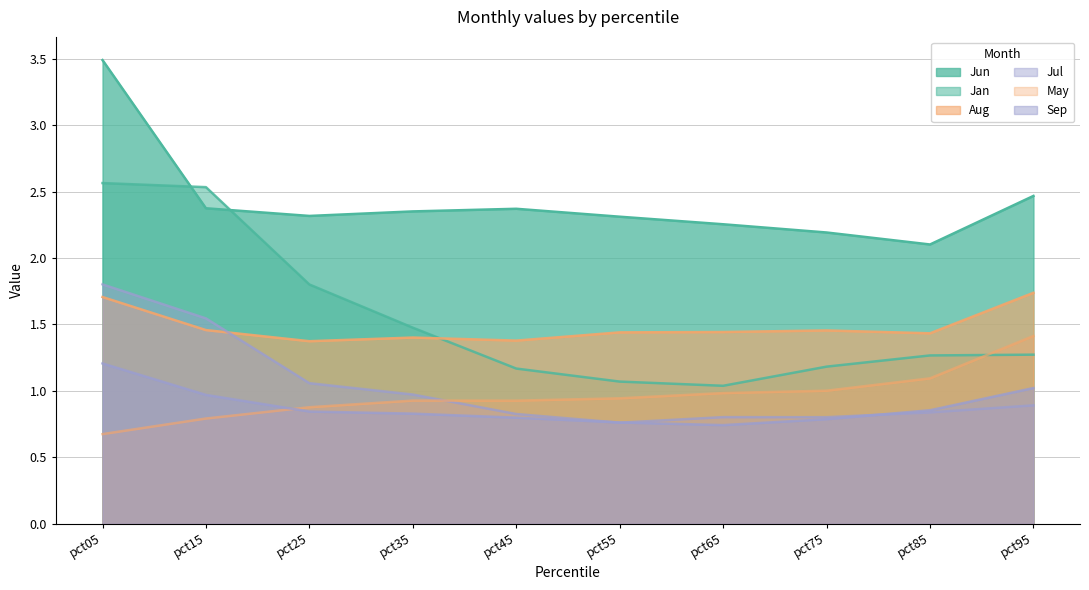

Count the number of data series in this chart.

6